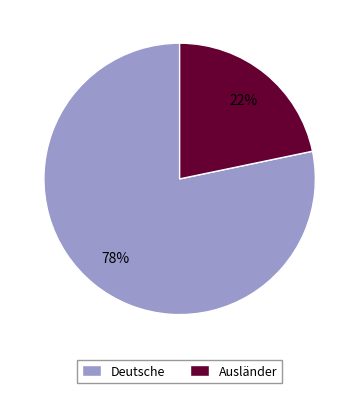

To the nearest percent, what is the combined percentage of Ausländer and Deutsche?

100%